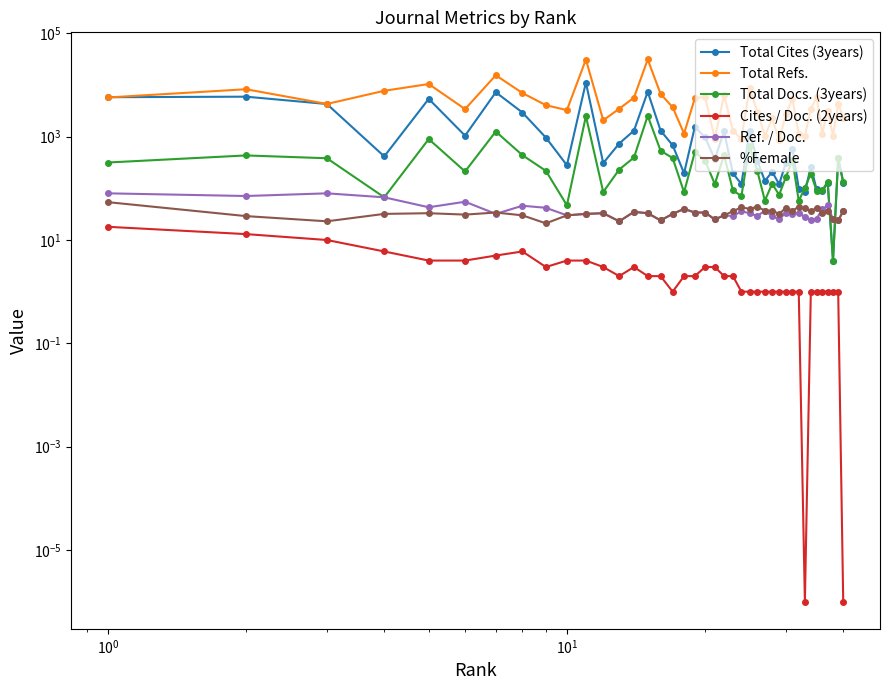

Is the value of Total Cites (3years) at $\mathdefault{10^{0}}$ greater than the value of Total Docs. (3years) at 20?

Yes